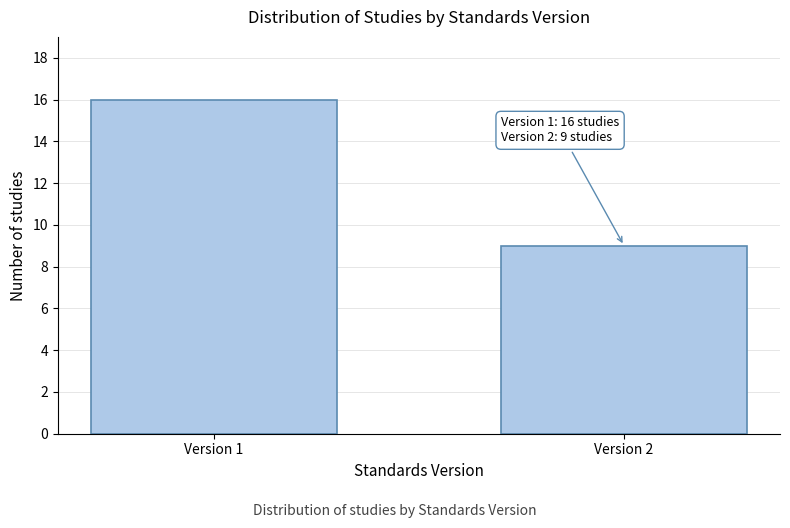

Reading left to right, transcribe all the data shown in this chart.

16	9